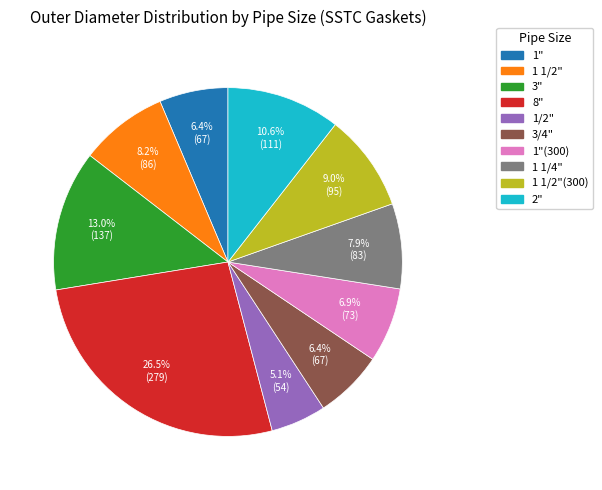

Is there a majority slice in this chart?

No